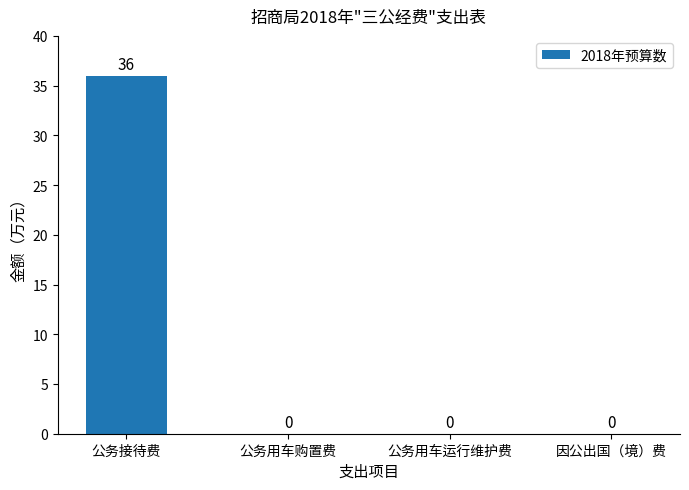

The value at 公务接待费 is 60. True or false?

False